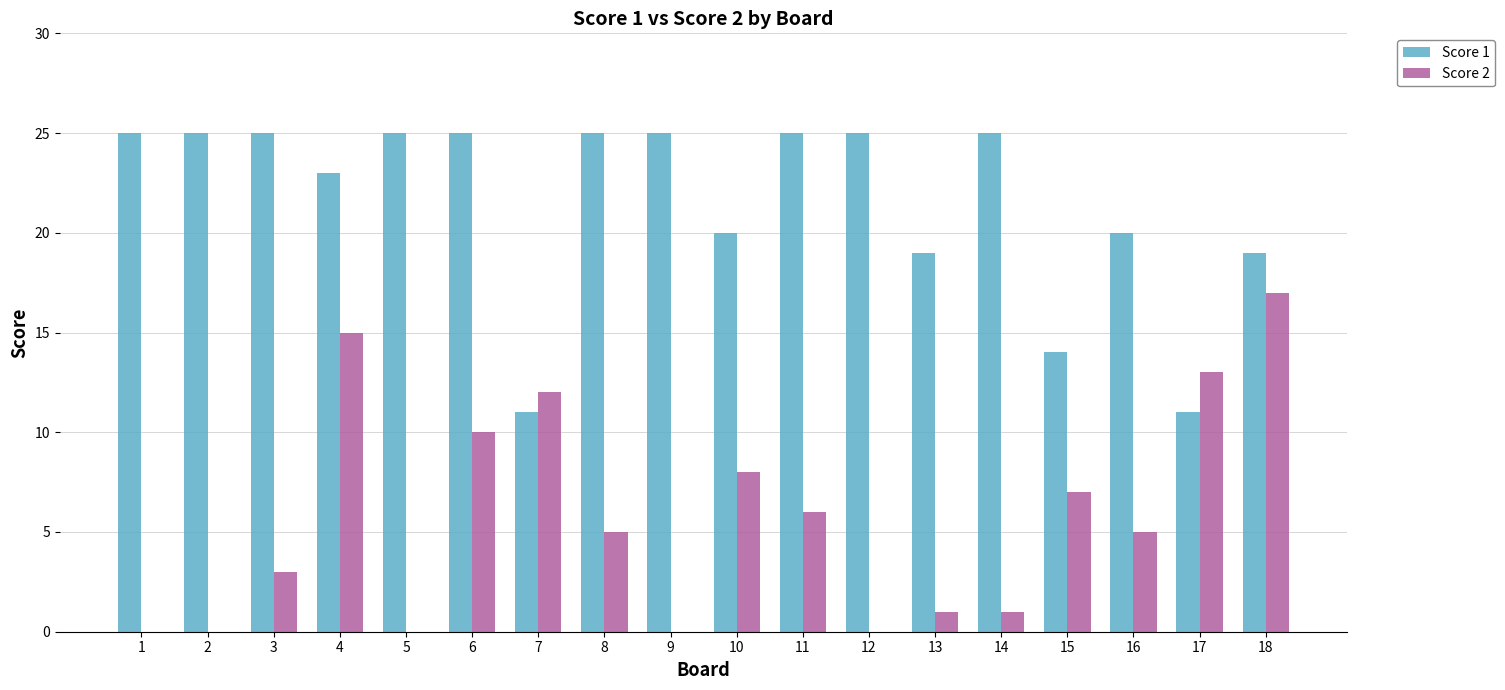

At which label is Score 2 closest to 8?

10